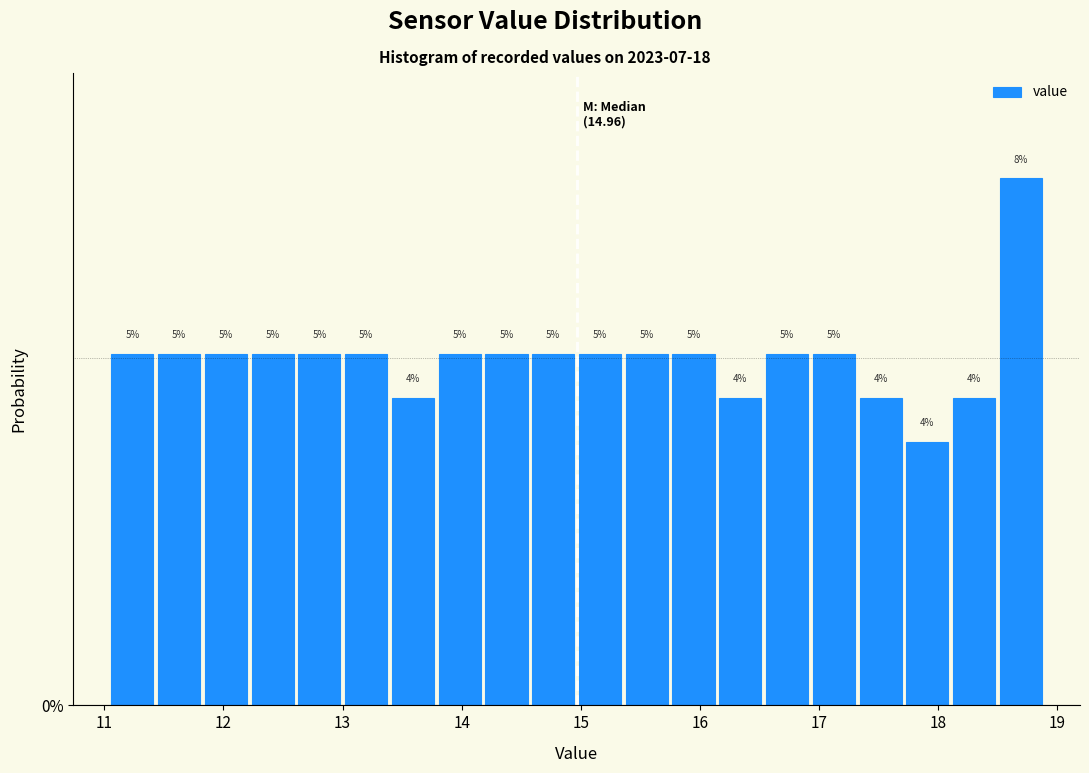

Read against the x-axis, roughly where is the centre of the tallest bar?

18.7